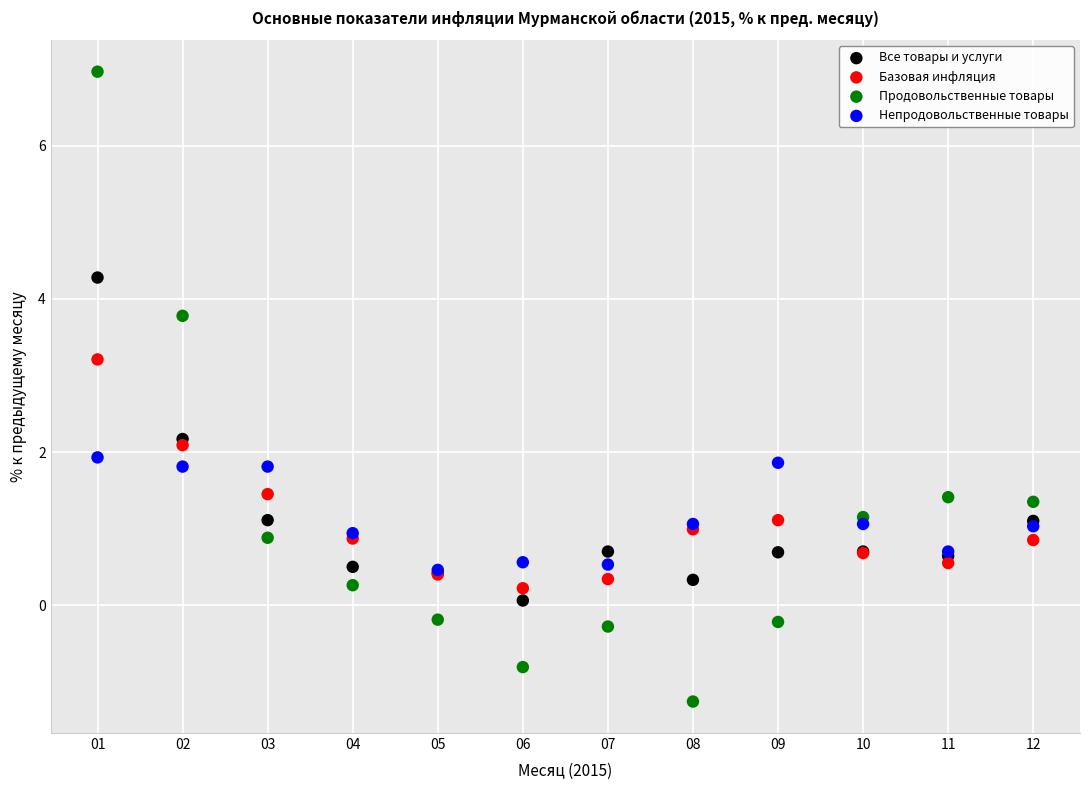

What are all the series names shown in the legend?

Все товары и услуги, Базовая инфляция, Продовольственные товары, Непродовольственные товары